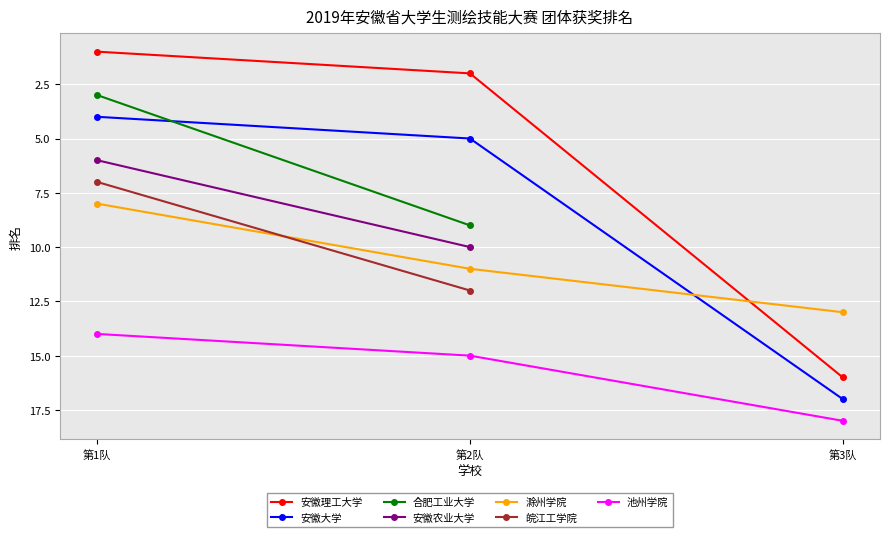

What is the sum of the 滁州学院 values at 第2队 and 第1队?

19